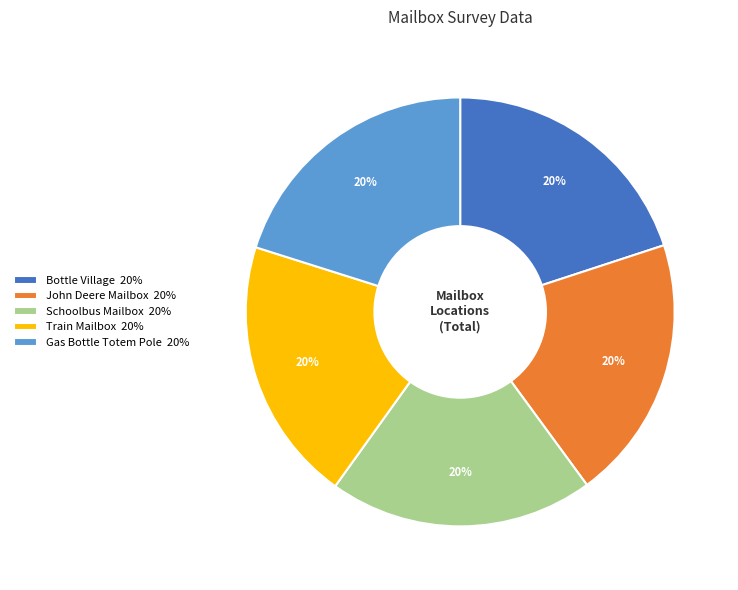

To the nearest percent, what percentage of the pie is Gas Bottle Totem Pole?

20%